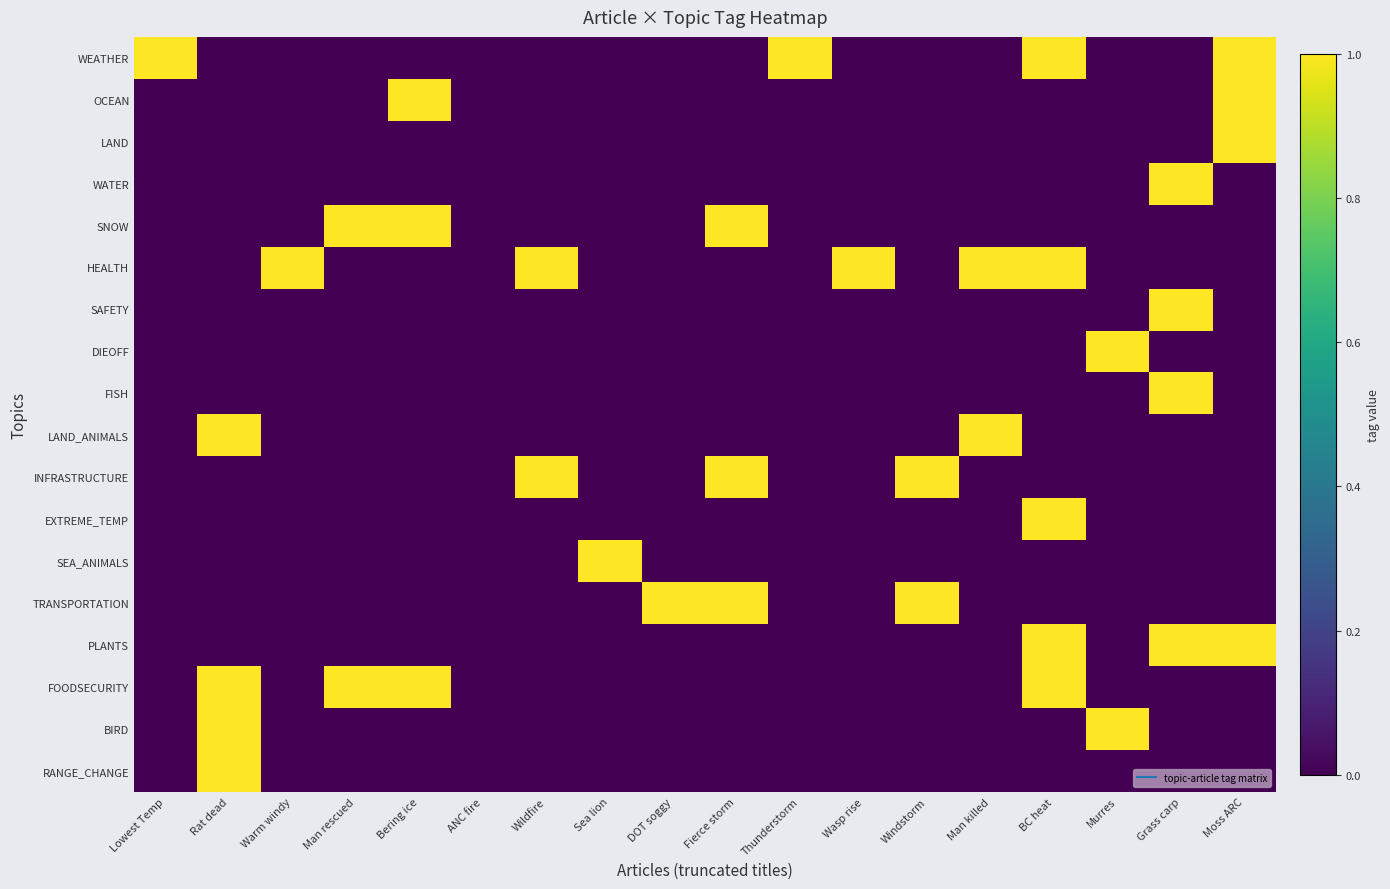

Which has a higher value, BC heat or Wildfire?

BC heat